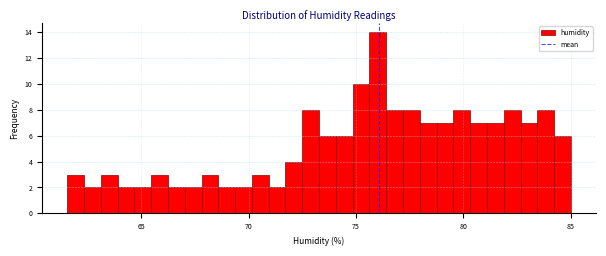

Read against the x-axis, roughly where is the centre of the tallest bar?

76.0